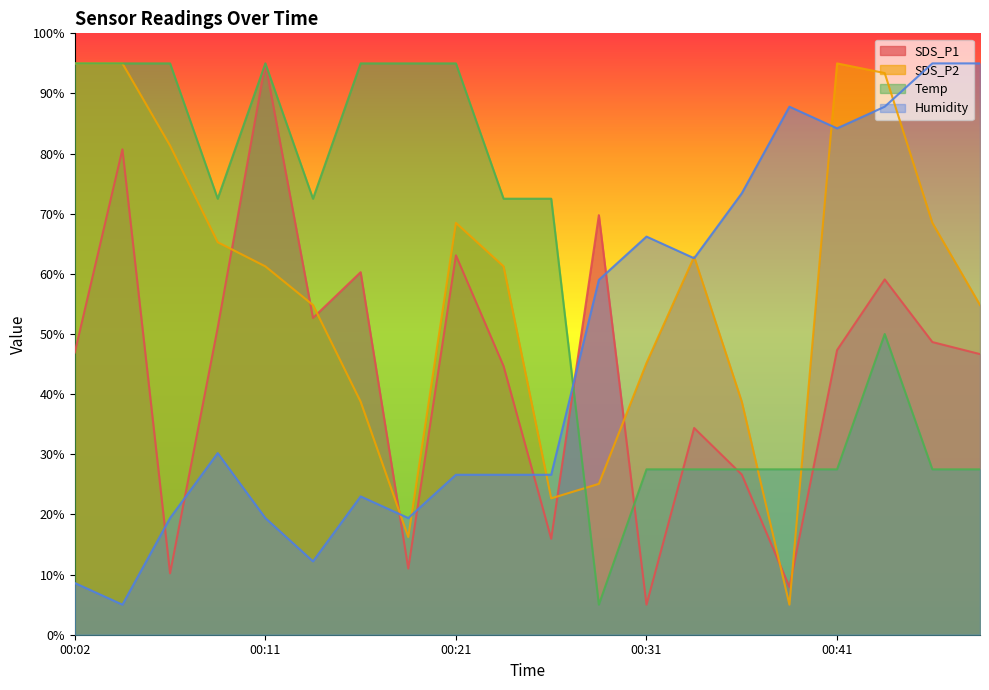

Reading left to right, transcribe all the data shown in this chart.

SDS_P1: 46.9	80.7	10.2	51.1	95.0	52.7	60.3	11.0	63.1	44.7	15.9	69.8	5.0	34.4	26.6	7.9	47.3	59.1	48.7	46.7
SDS_P2: 95.0	95.0	81.3	65.3	61.2	54.8	38.8	16.2	68.5	61.2	22.7	25.1	45.2	62.9	38.8	5.0	95.0	93.4	68.5	54.8
Temp: 95.0	95.0	95.0	72.5	95.0	72.5	95.0	95.0	95.0	72.5	72.5	5.0	27.5	27.5	27.5	27.5	27.5	50.0	27.5	27.5
Humidity: 8.6	5.0	19.4	30.2	19.4	12.2	23.0	19.4	26.6	26.6	26.6	59.0	66.2	62.6	73.4	87.8	84.2	87.8	95.0	95.0